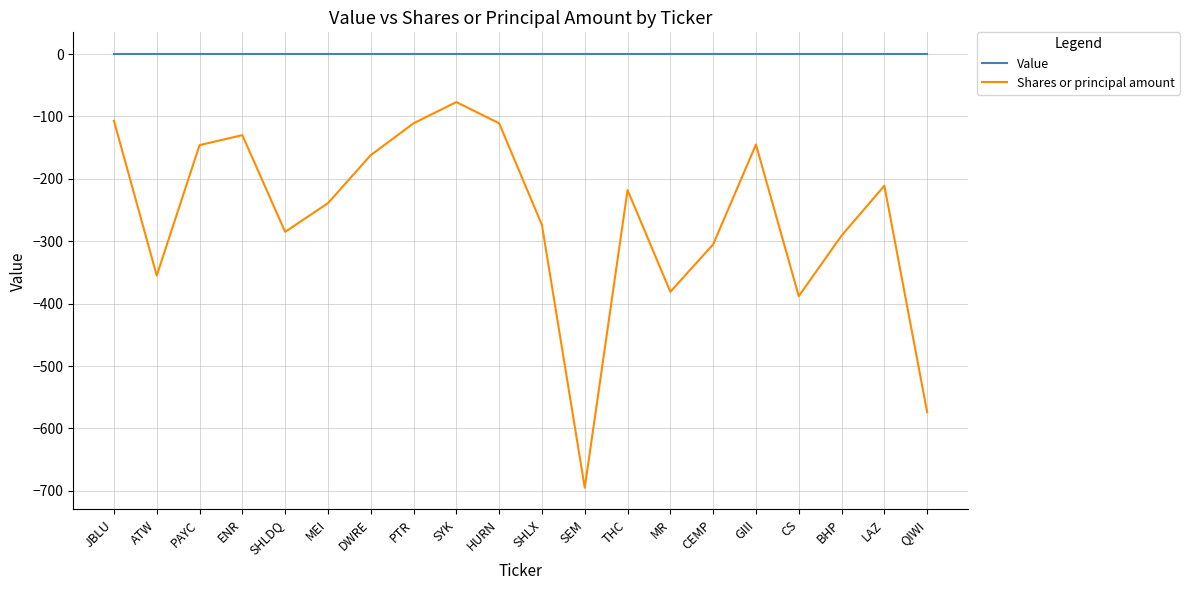

True or false: Value and Shares or principal amount cross at least once.

False